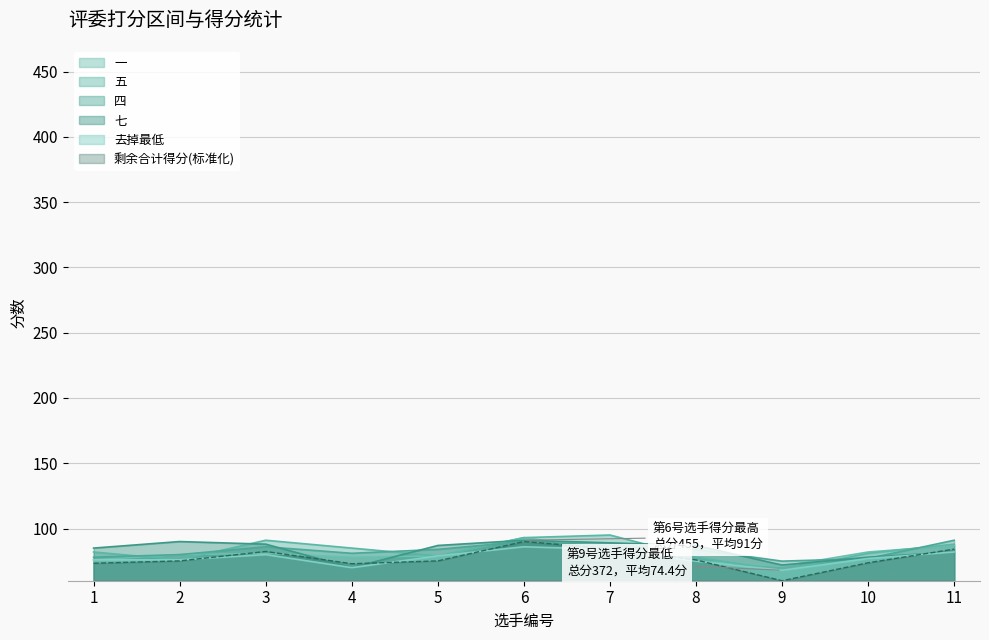

List the labels in order of 剩余合计得分 value, largest first.

6, 7, 11, 3, 8, 2, 5, 10, 1, 4, 9